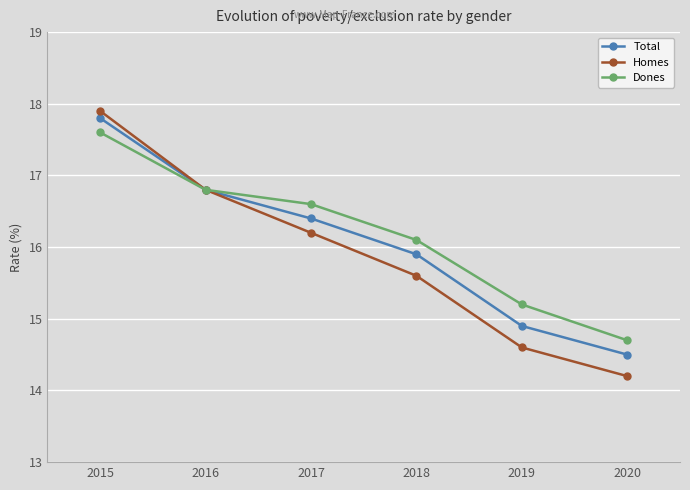

What is the value of the Homes point at the 1st from the left?

17.9